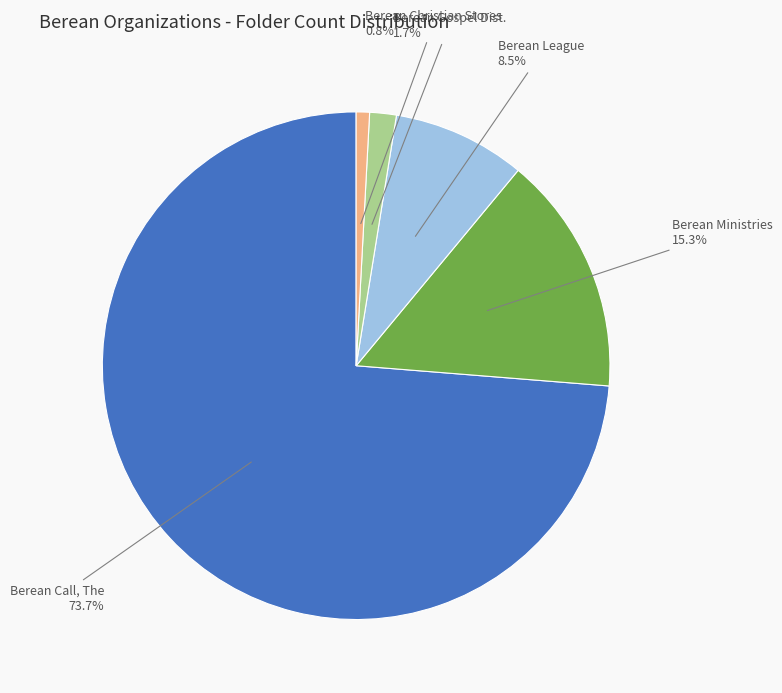

Approximately how many times larger is the value at Berean Ministries compared to Berean Gospel Dist.?

9.0